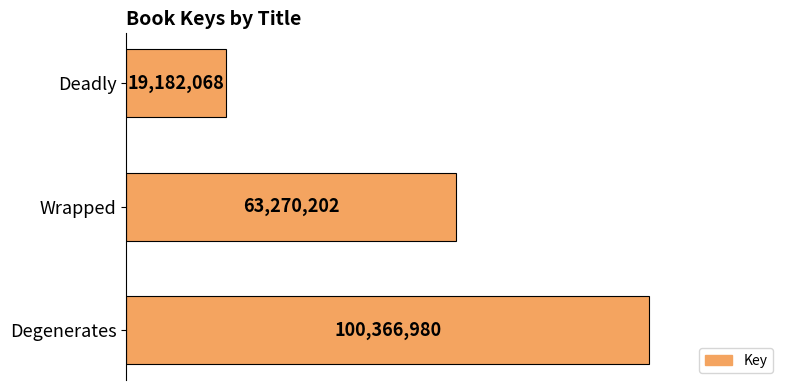

Does the chart contain any negative values?

No